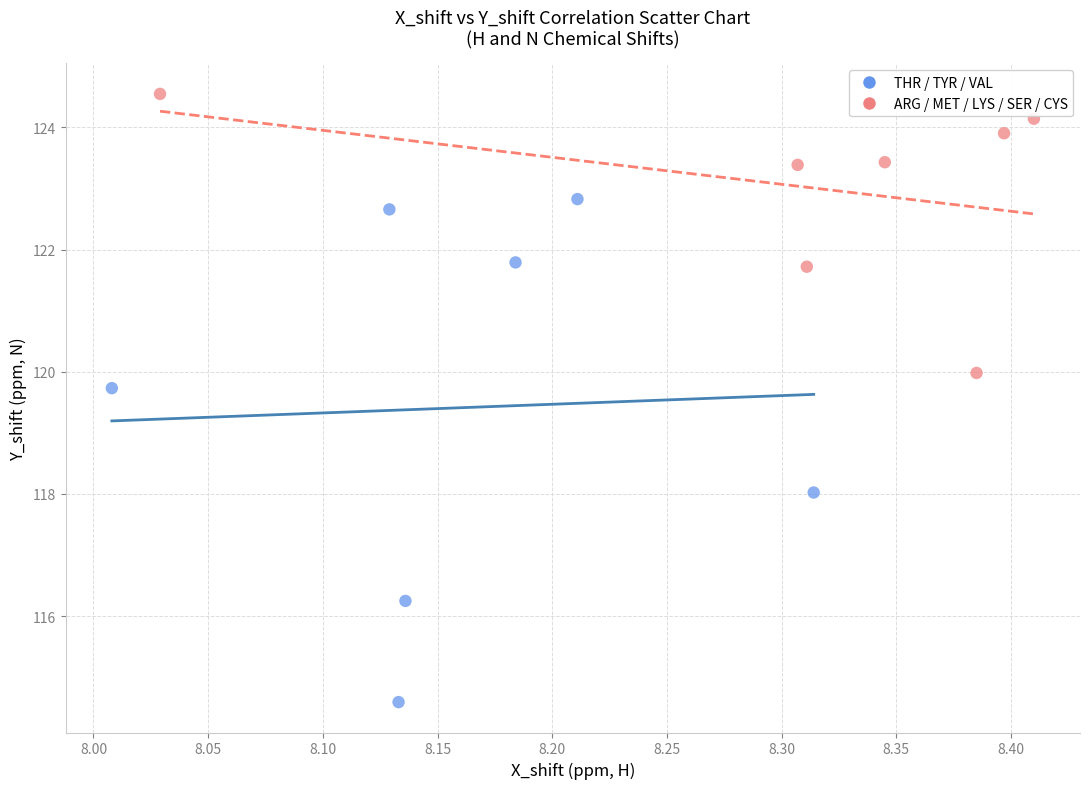

Which series has the largest Y range (max minus min)?

THR / TYR / VAL